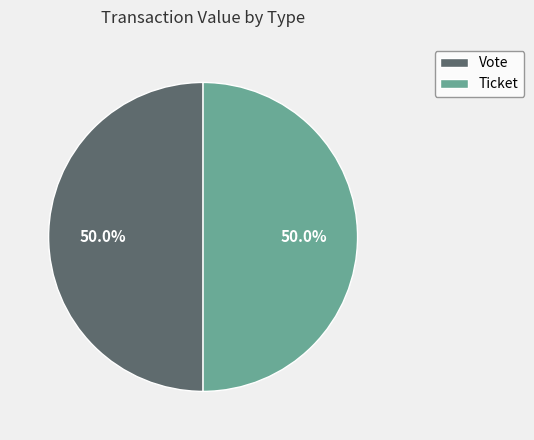

What is the ratio of the value at Vote to the value at Ticket?

1.0